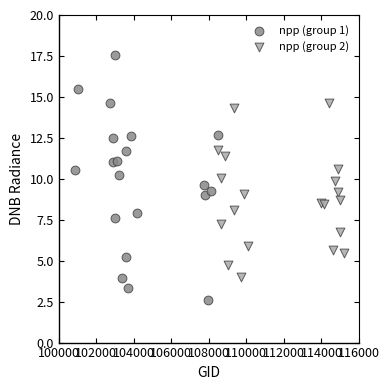

Which series contains the highest Y value?

npp (group 1)